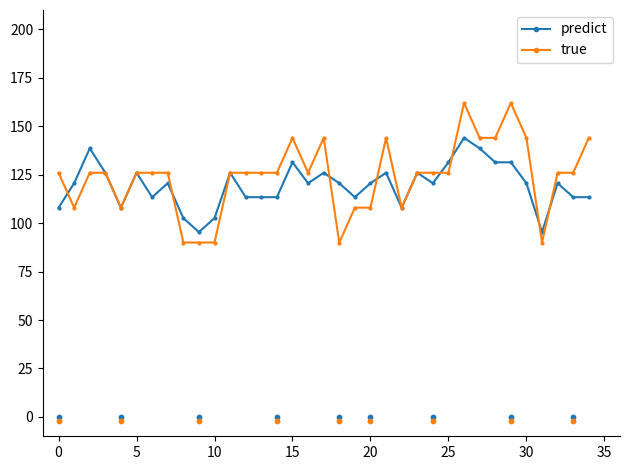

At which category is the sum across all series the highest?

26